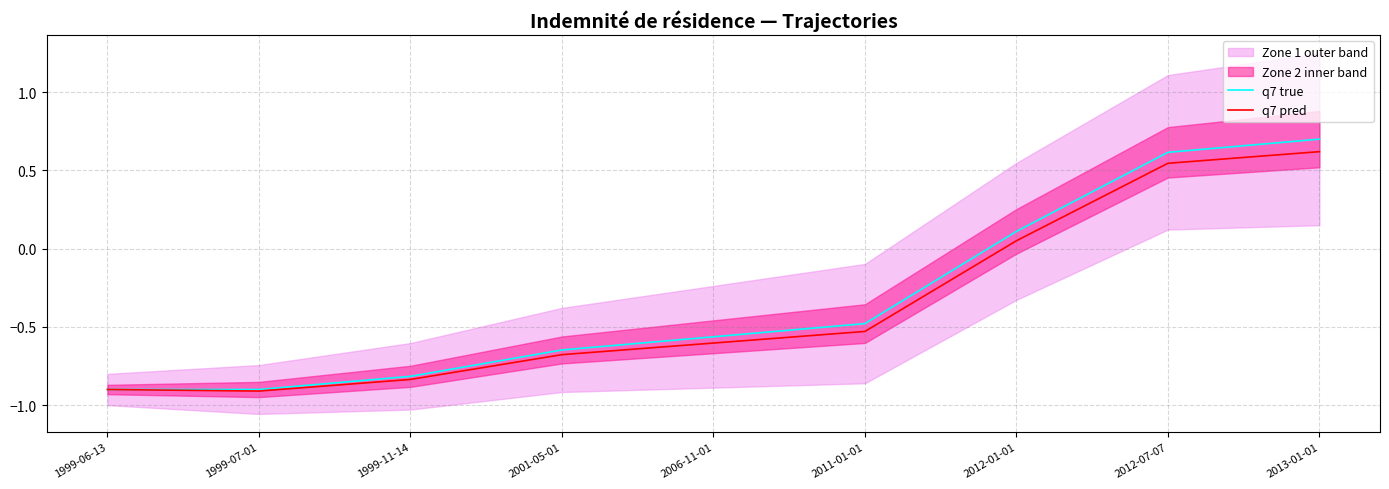

At how many categories does at least one series exceed 0?

3